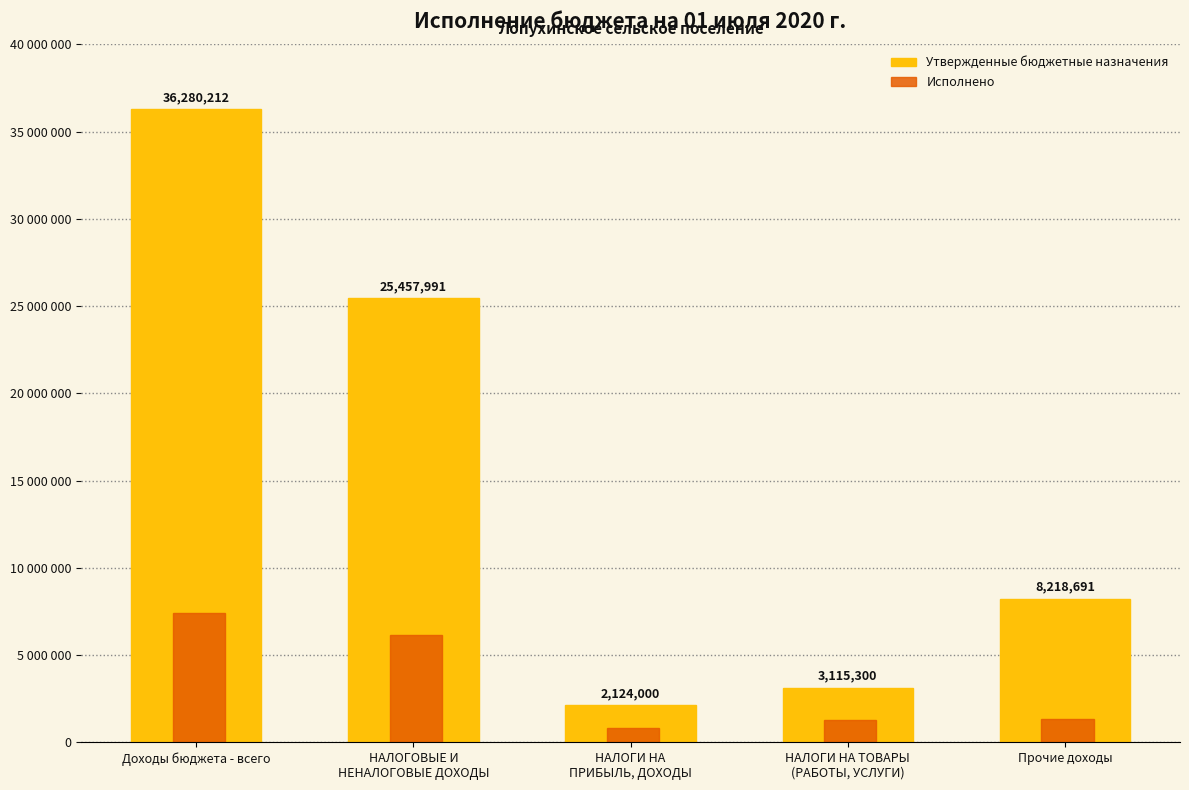

What is the difference between the highest and lowest values at Прочие доходы?

6899847.0